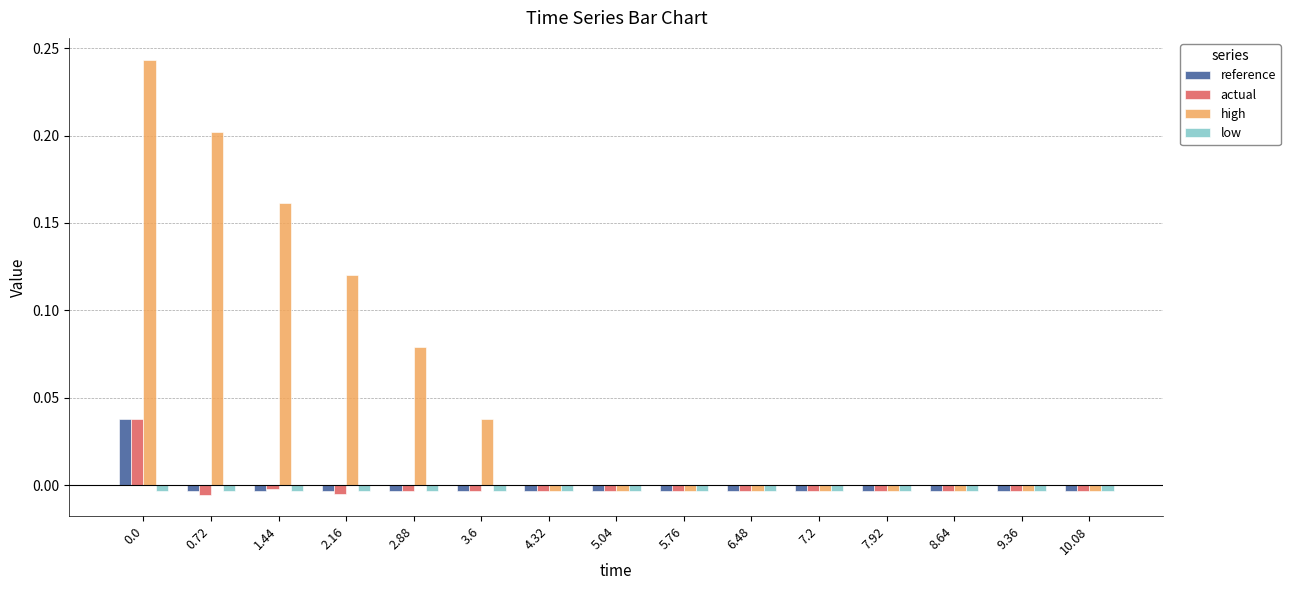

Which series has the widest spread of values?

high